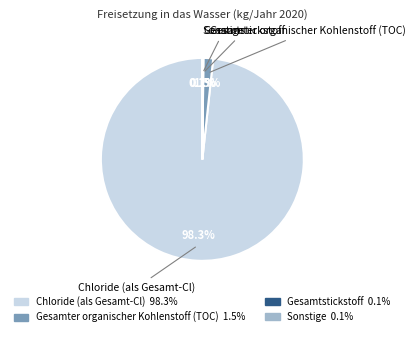

What is the majority slice?

Chloride (als Gesamt-Cl)